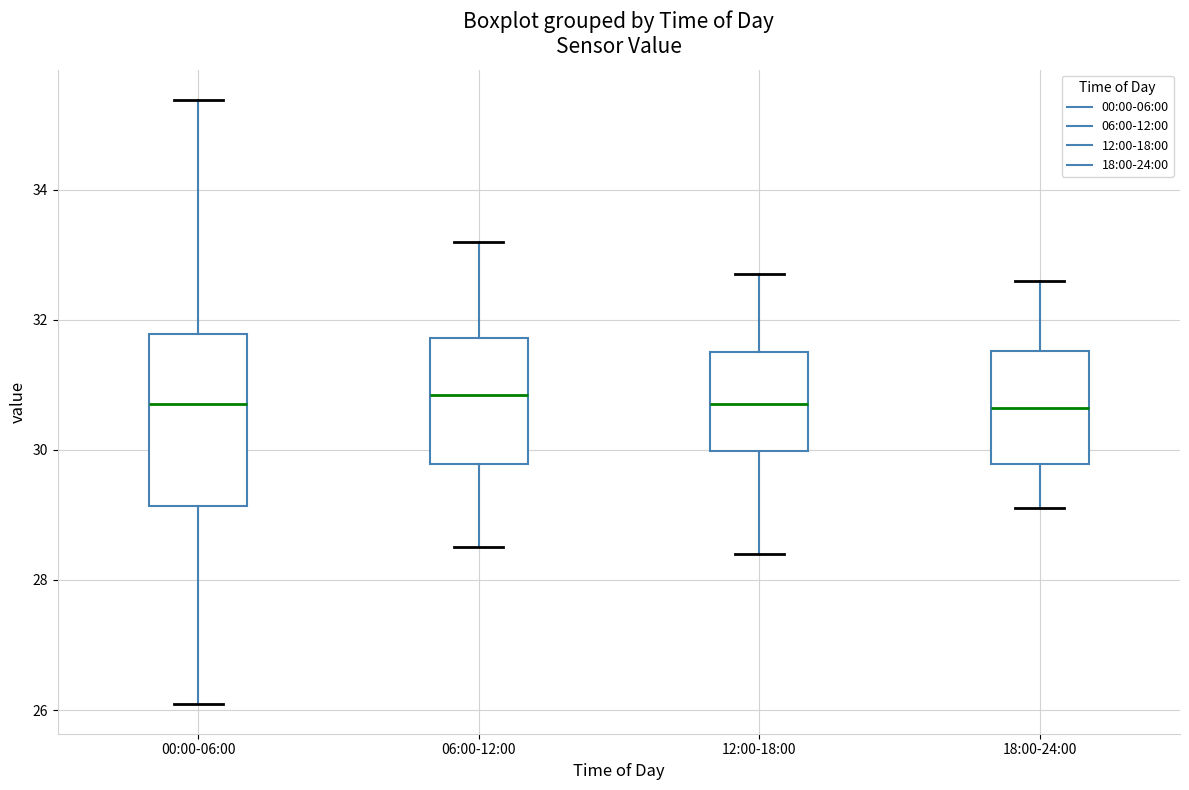

Comparing the boxes themselves (not the whiskers), which one is the tallest?

00:00-06:00